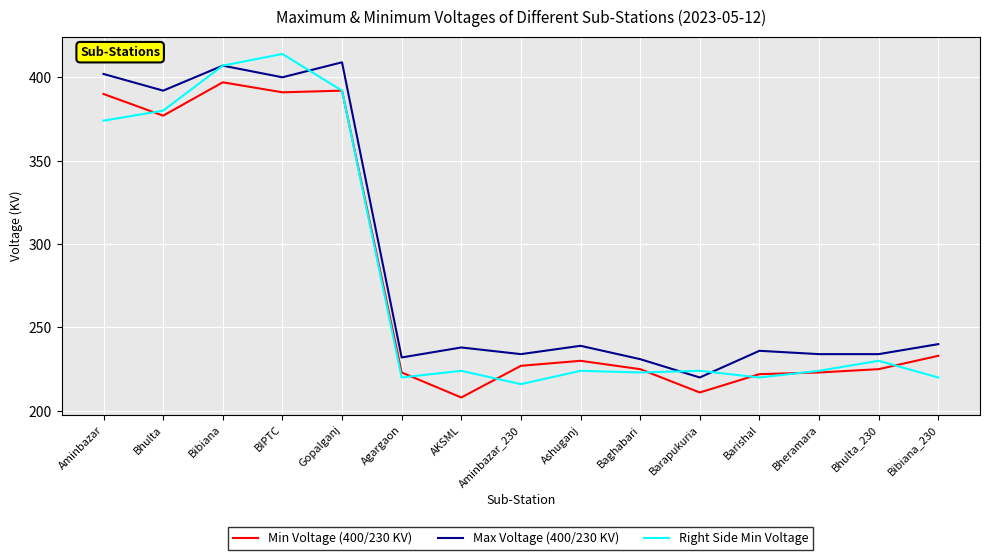

True or false: Max Voltage (400/230 KV) and Right Side Min Voltage intersect in this chart.

True